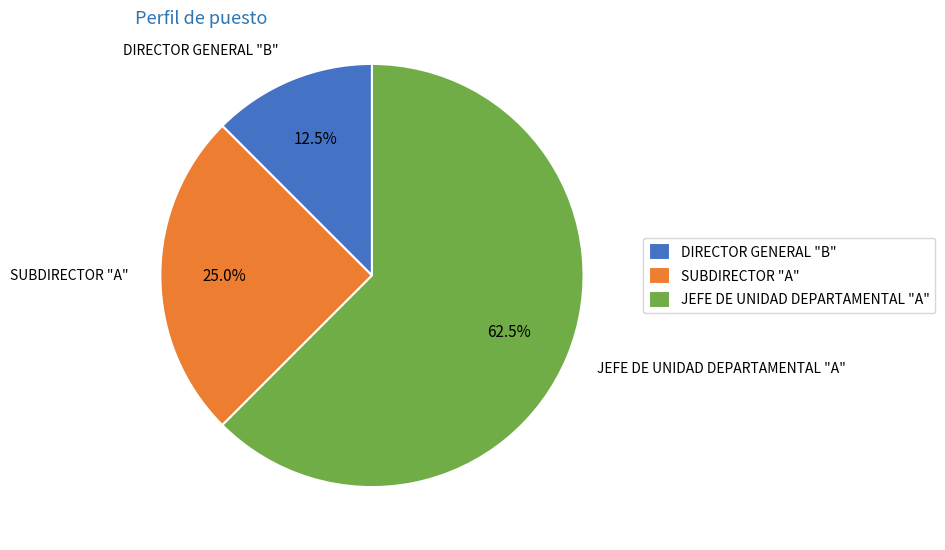

To the nearest percent, what is the difference between the largest and smallest slice percentages?

50%